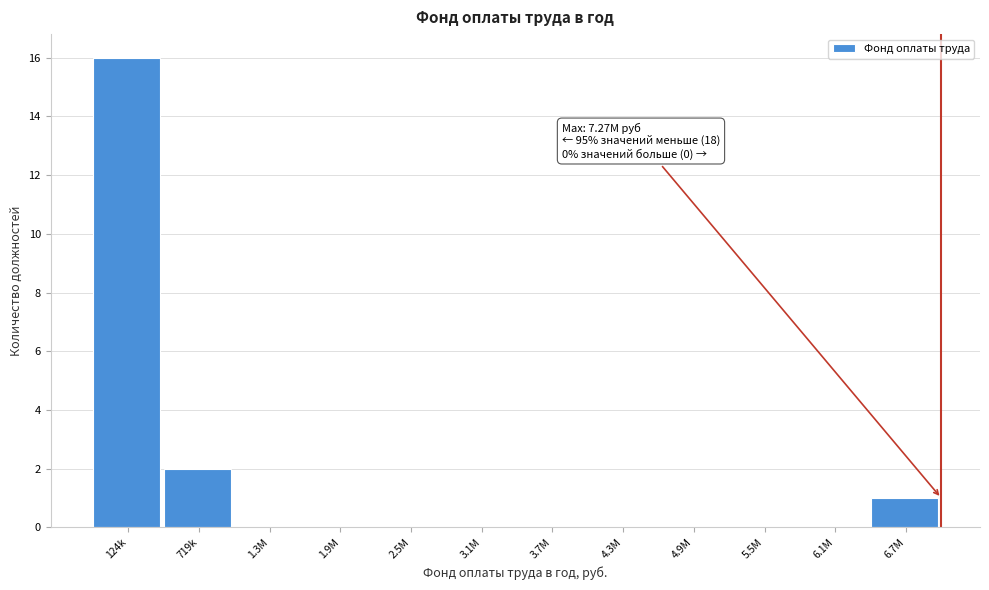

Reading right to left, extract all data points from this chart.

6.7M=1	6.1M=0	5.5M=0	4.9M=0	4.3M=0	3.7M=0	3.1M=0	2.5M=0	1.9M=0	1.3M=0	719k=2	124k=16